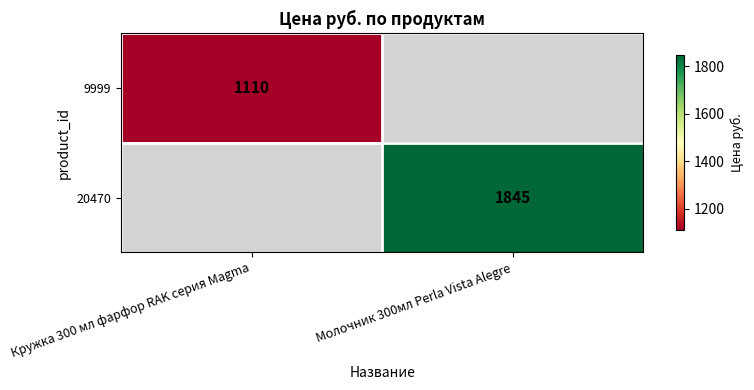

Is it true that 9999 equals 1110 at Кружка 300 мл фарфор RAK серия Magma?

True